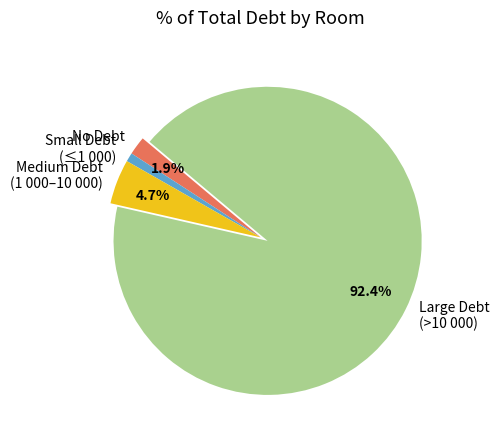

What is the ratio of the value at Large Debt (>10 000) to the value at Medium Debt (1 000–10 000)?

19.7